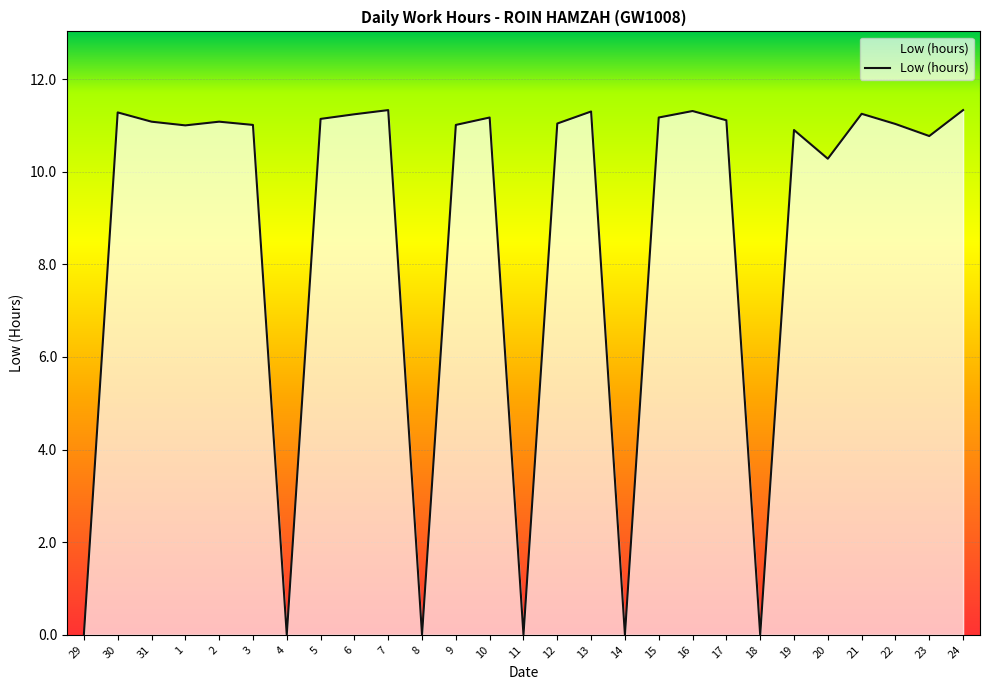

True or false: the data shows 11.3 at 7.

True